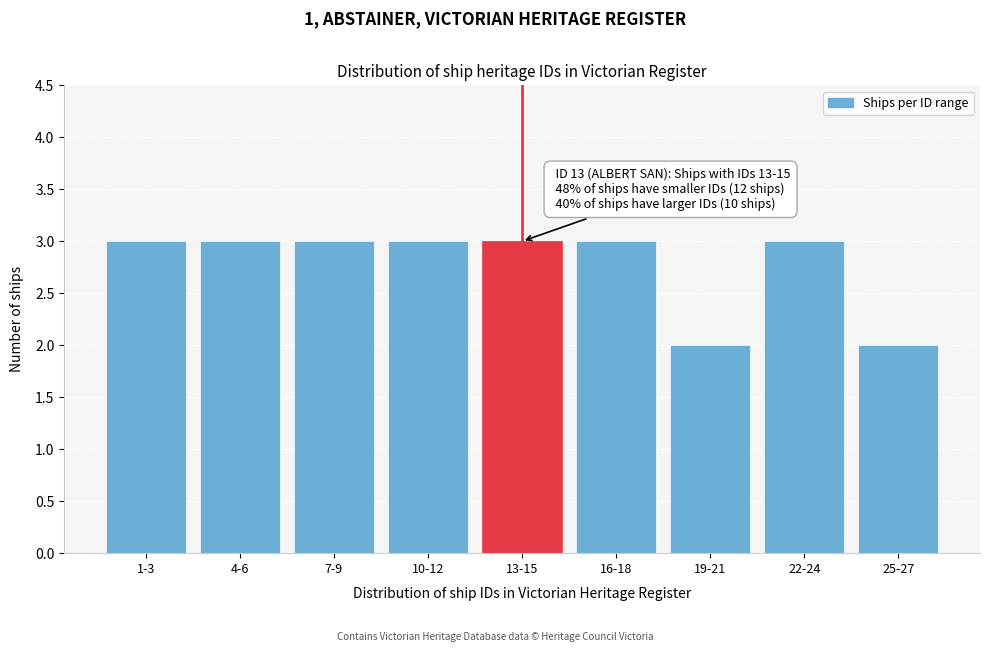

Reading left to right, extract all data points from this chart.

3	3	3	3	3	3	2	3	2